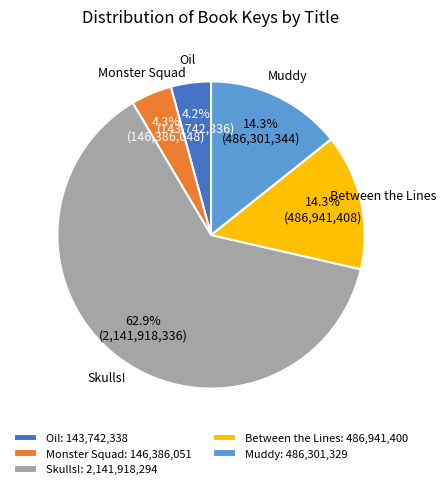

How much of the chart is everything except Muddy?

85.7%